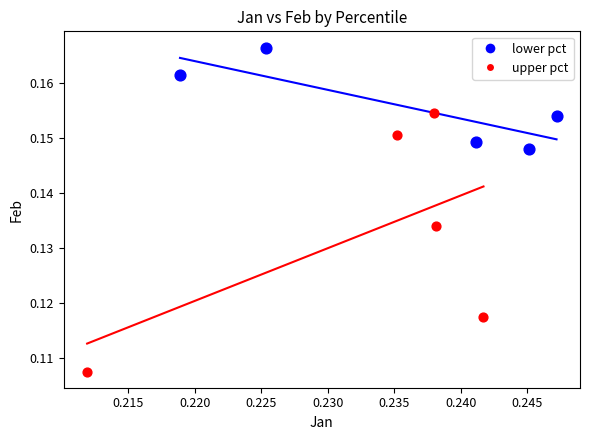

Which series has the largest Y range (max minus min)?

upper pct